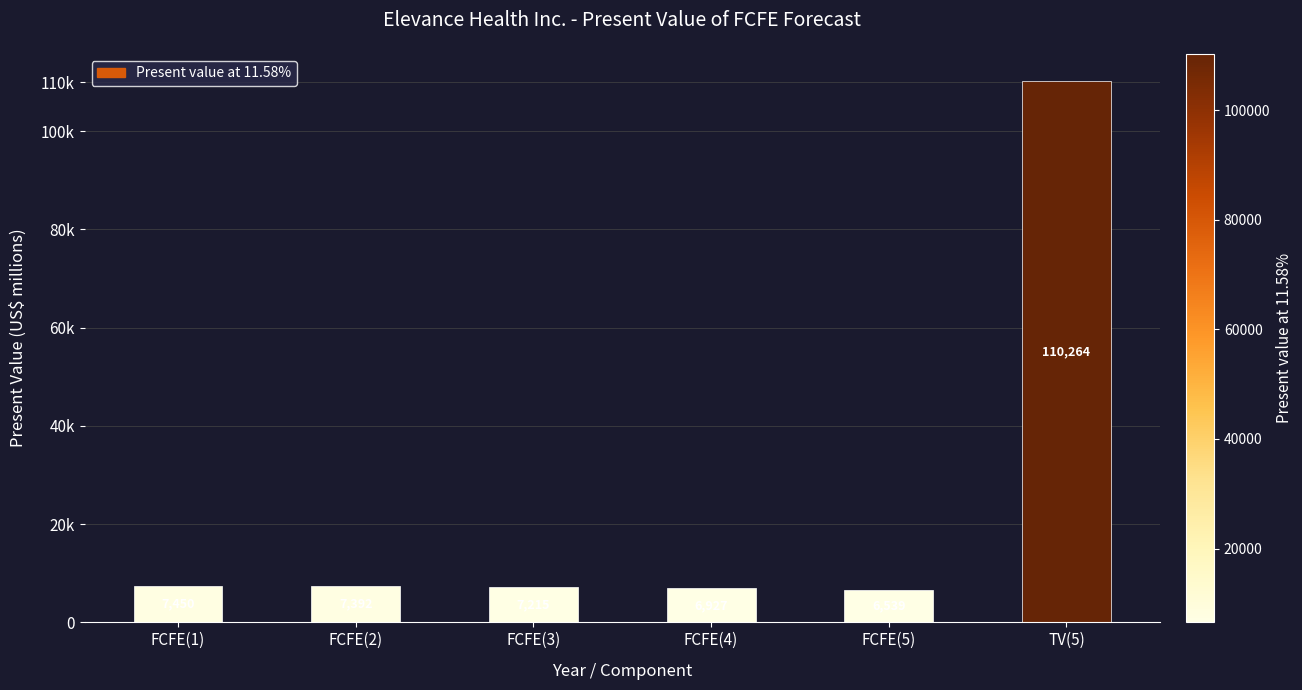

Does the chart contain stacked bars?

No